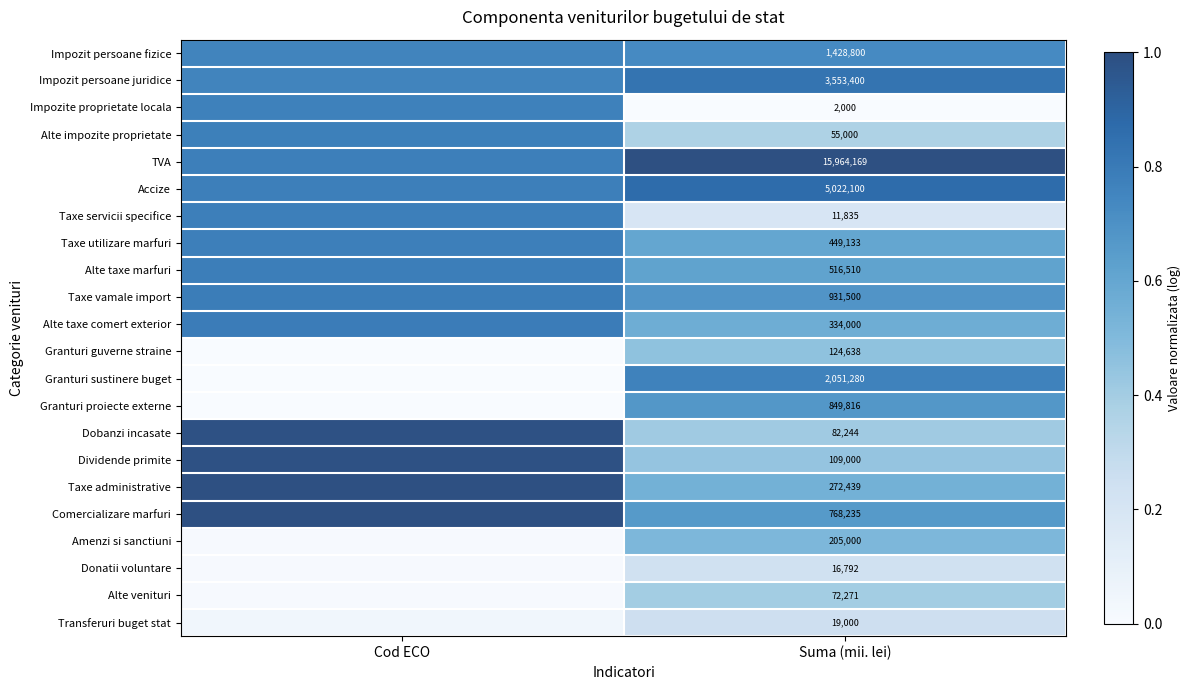

Rank the series at Suma (mii. lei) from highest to lowest value.

TVA, Accize, Impozit persoane juridice, Granturi sustinere buget, Impozit persoane fizice, Taxe vamale import, Granturi proiecte externe, Comercializare marfuri, Alte taxe marfuri, Taxe utilizare marfuri, Alte taxe comert exterior, Taxe administrative, Amenzi si sanctiuni, Granturi guverne straine, Dividende primite, Dobanzi incasate, Alte venituri, Alte impozite proprietate, Transferuri buget stat, Donatii voluntare, Taxe servicii specifice, Impozite proprietate locala